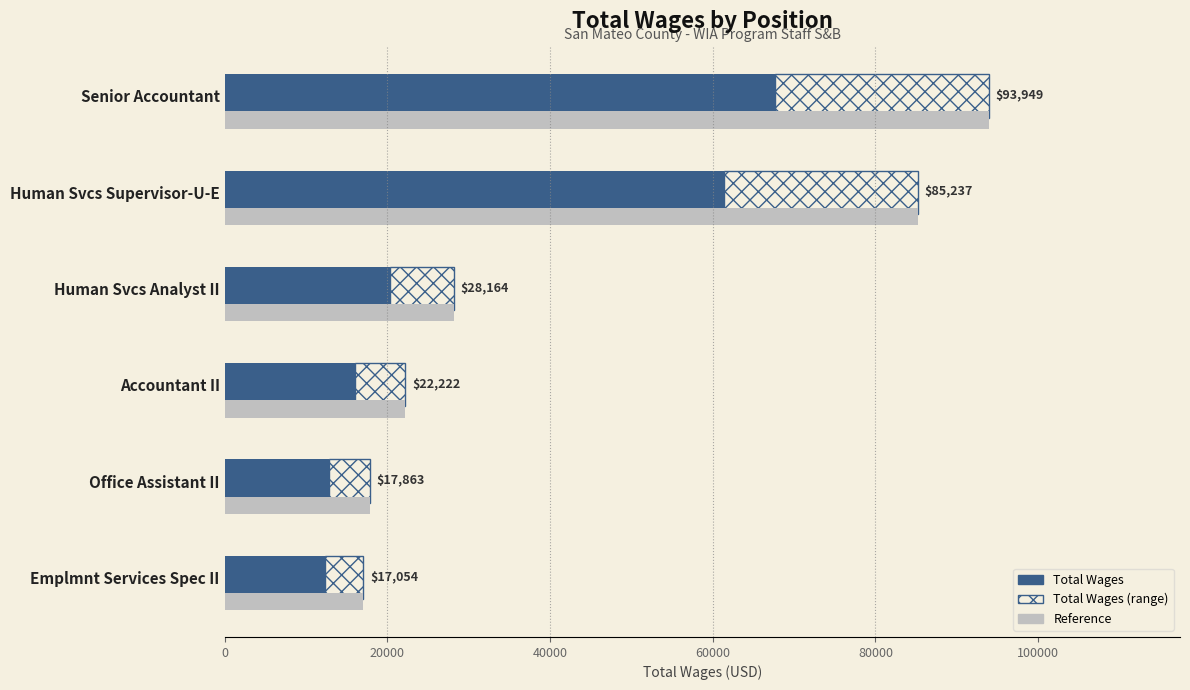

What is the difference between the maximum and second lowest values in the Total Wages series?

54781.9